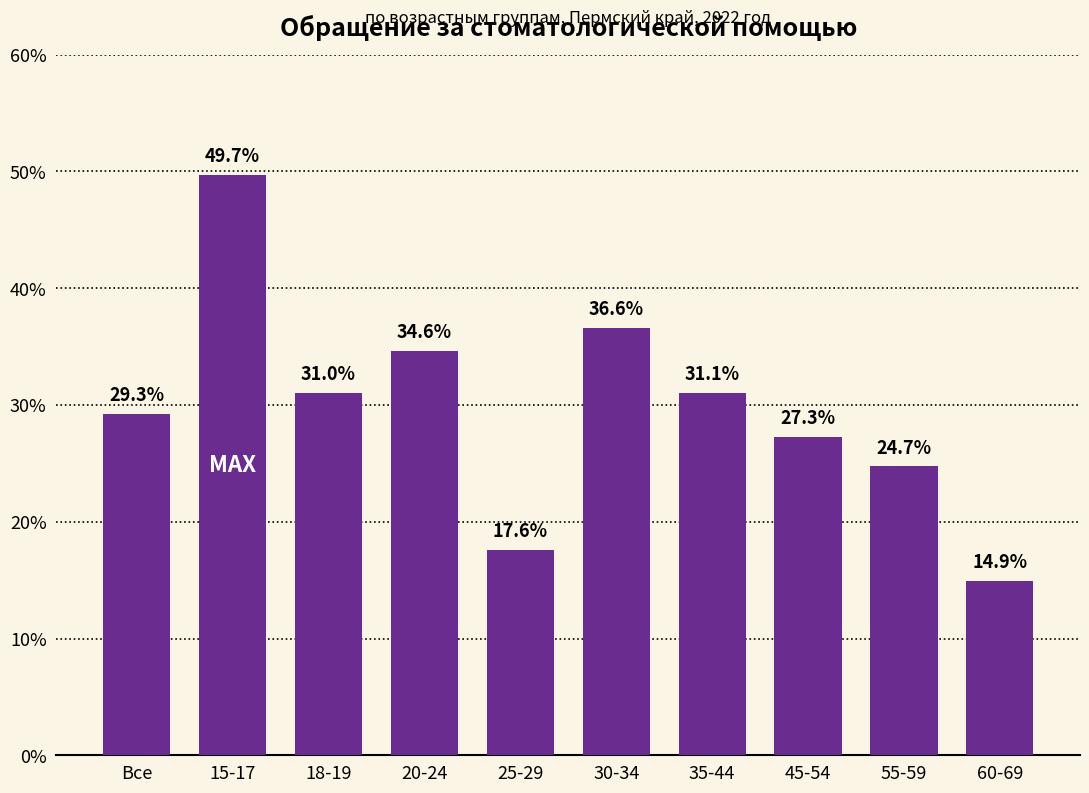

What is the label of the 1st bar from the left?

Все